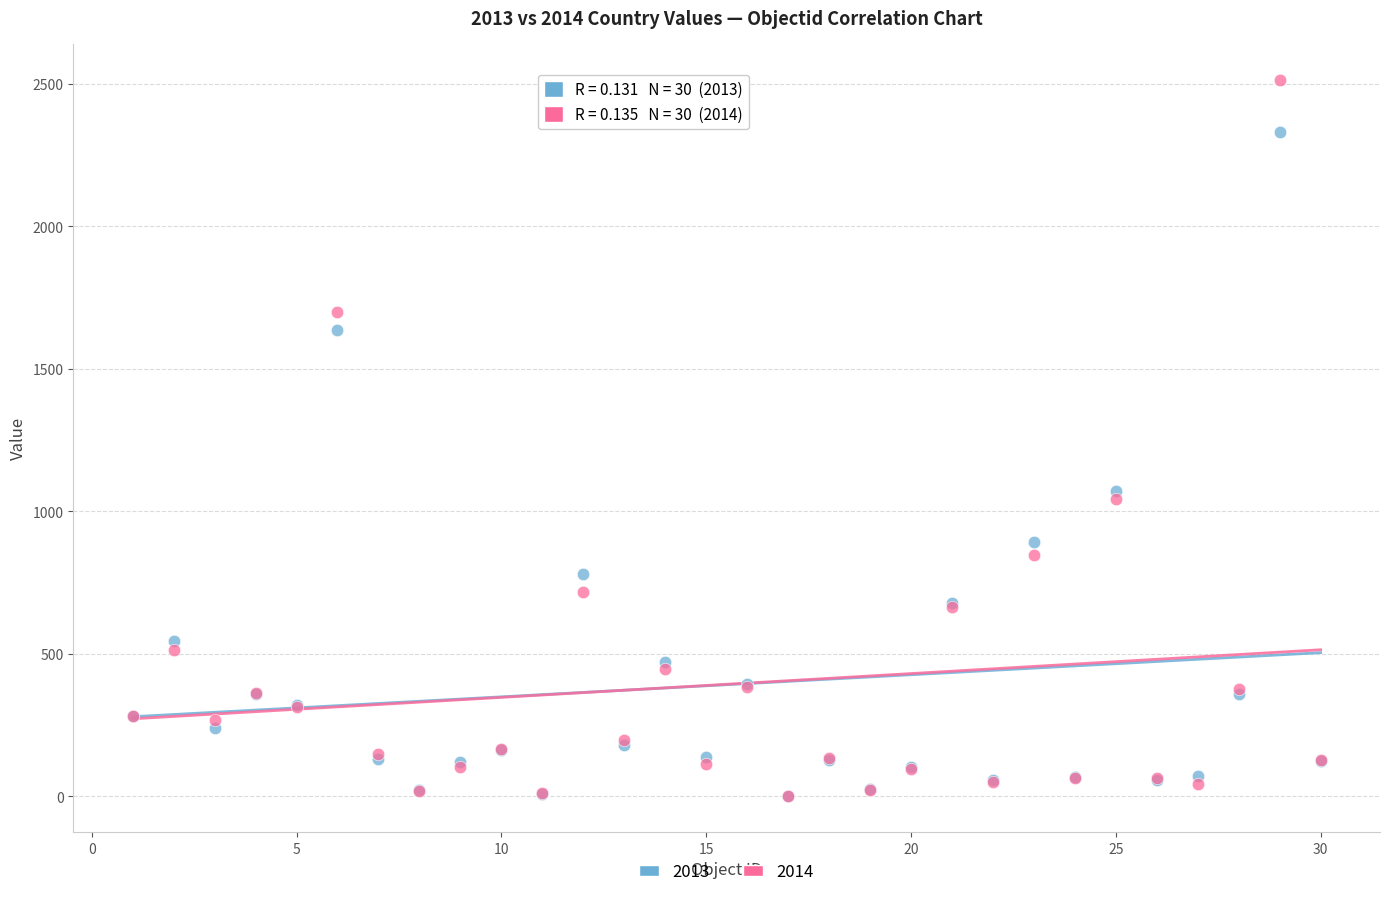

What are all the series names shown in the legend?

2013, 2014